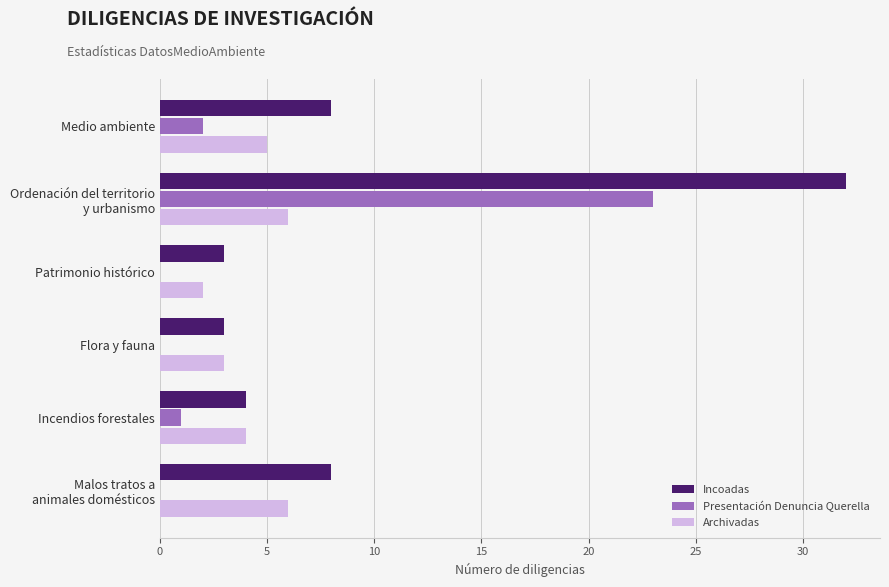

At which category is the sum across all series the highest?

Ordenación del territorio
y urbanismo